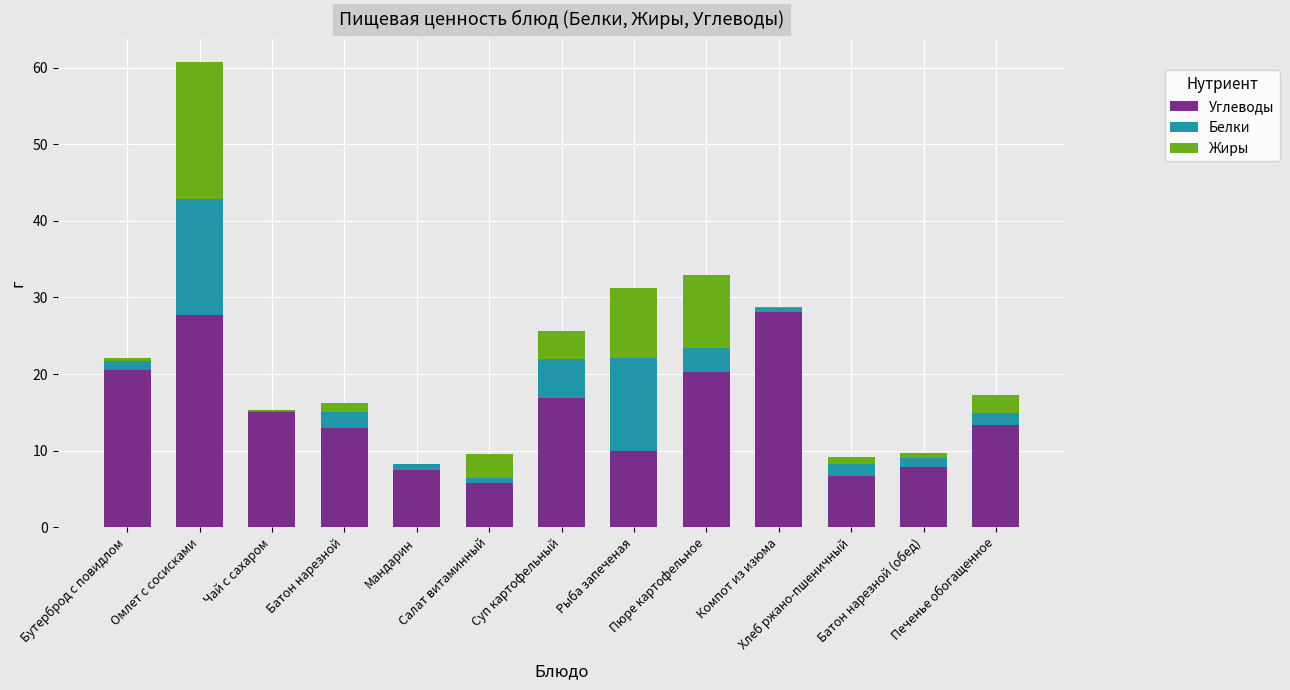

What is the highest value of the Углеводы series?

28.1